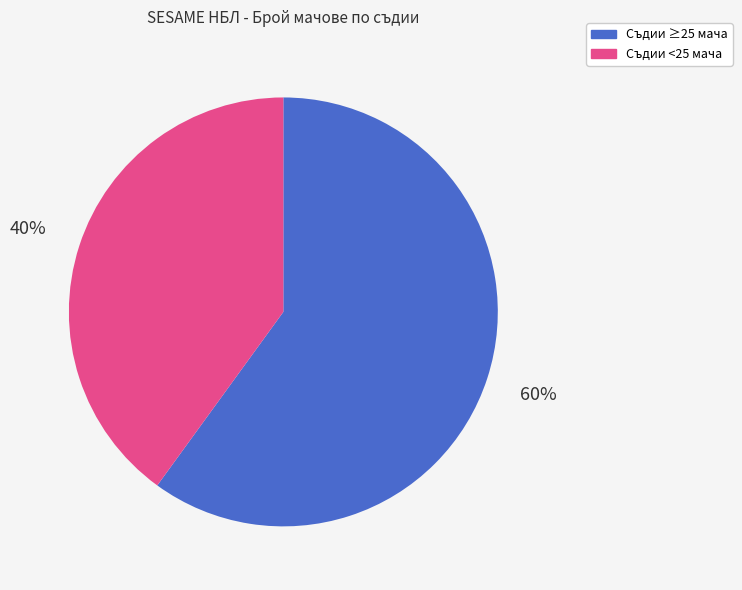

Does any single category account for the majority?

Yes